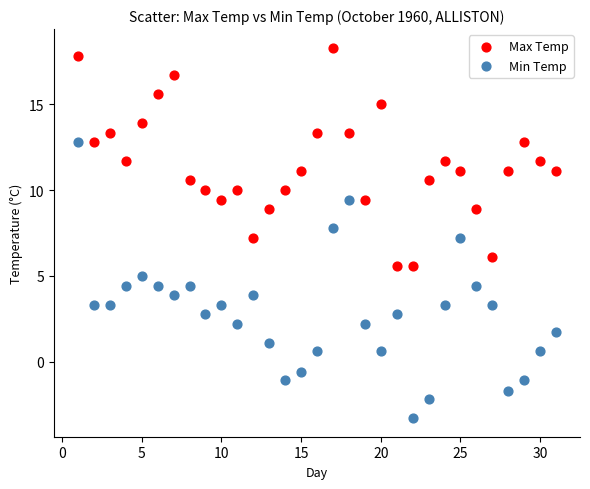

What are all the series names shown in the legend?

Max Temp, Min Temp